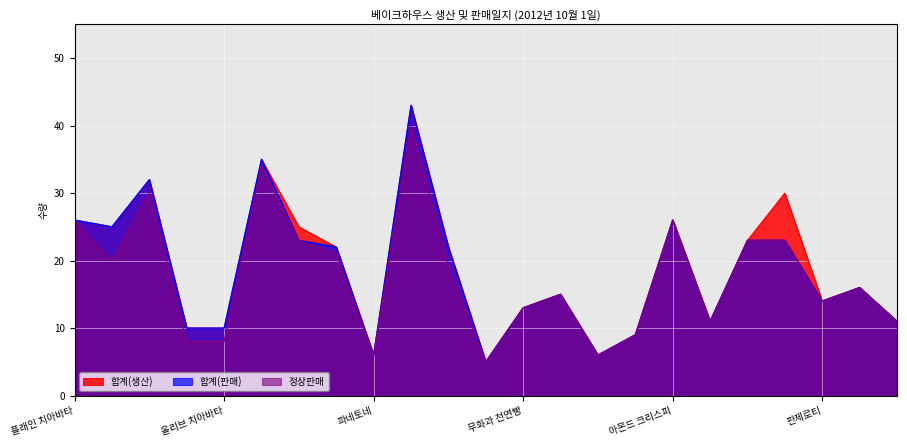

How many data points in 정상판매 are above 16?

11